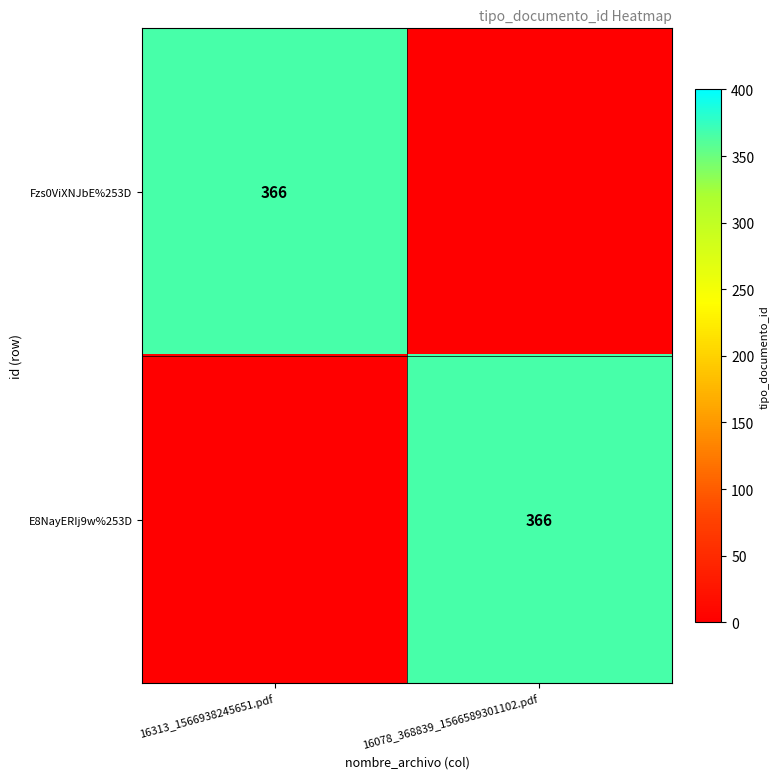

The value of E8NayERIj9w%253D at 16078_368839_1566589301102.pdf is 533. True or false?

False